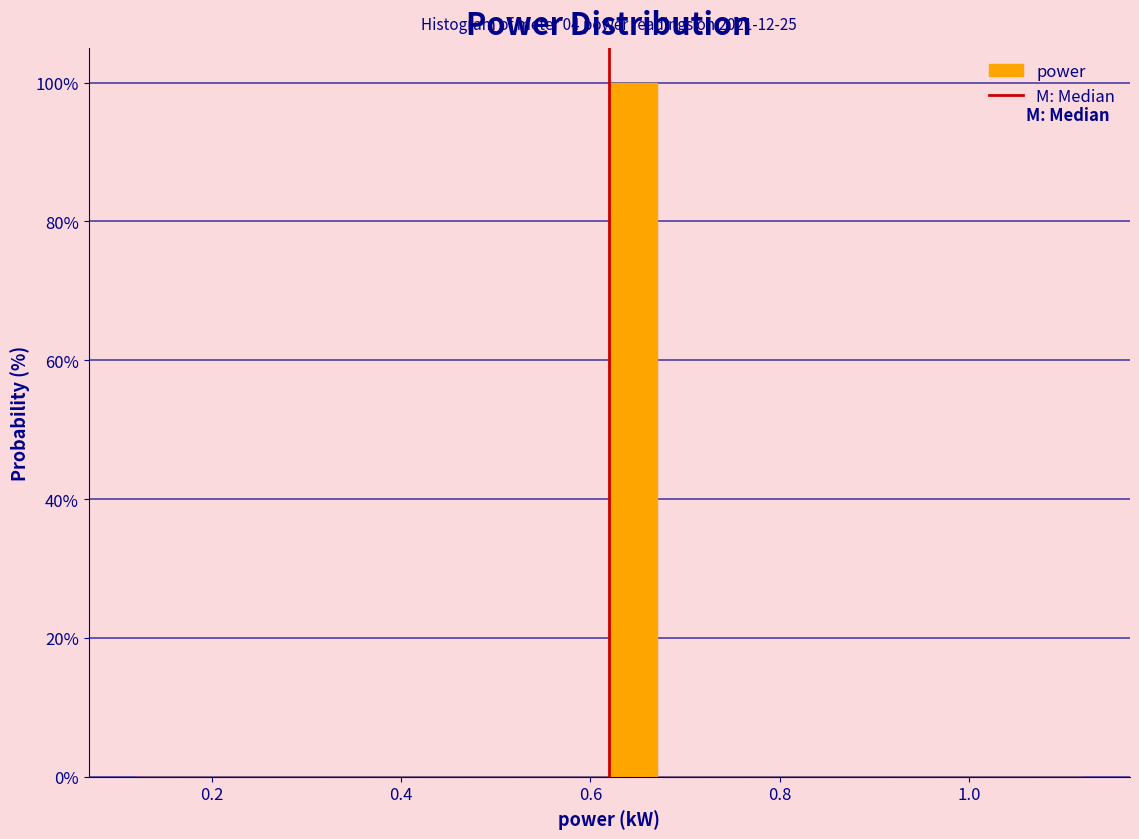

Around what value on the x-axis is the tallest bar? Give the approximate position of its centre, as read against the axis.

0.64